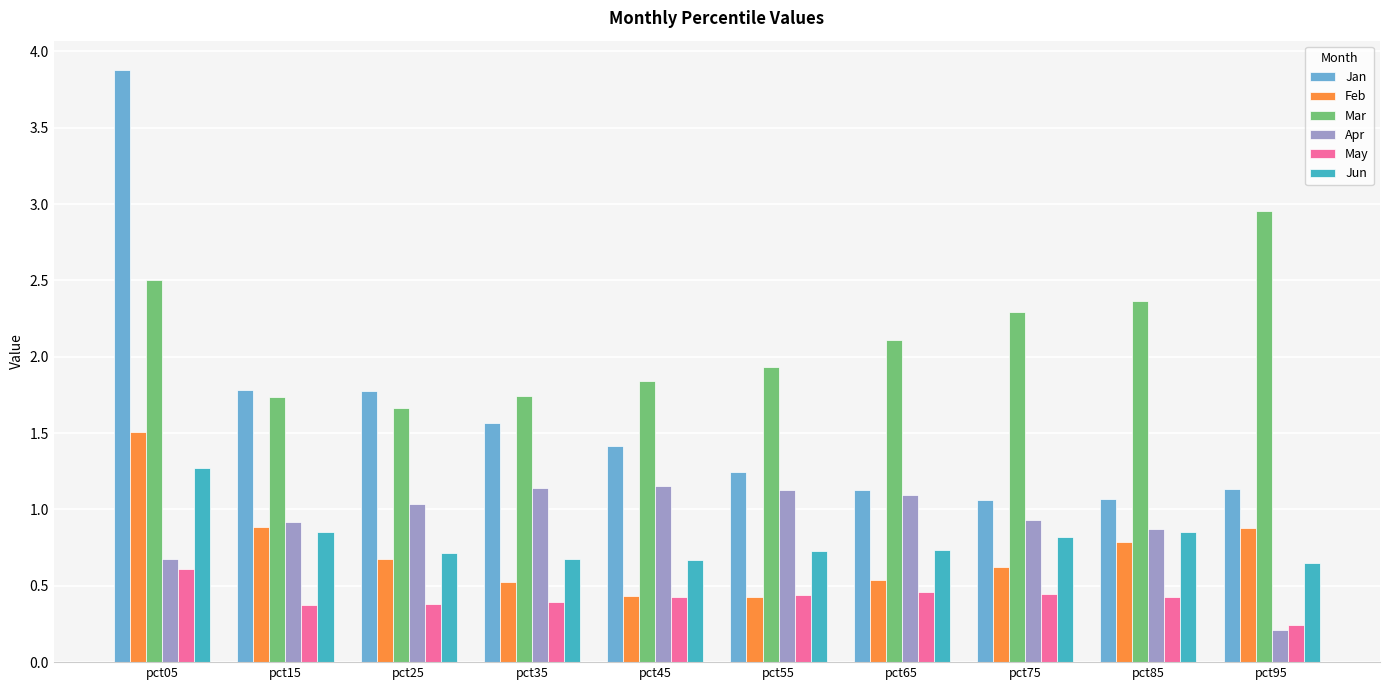

At how many categories does at least one series exceed 1?

10